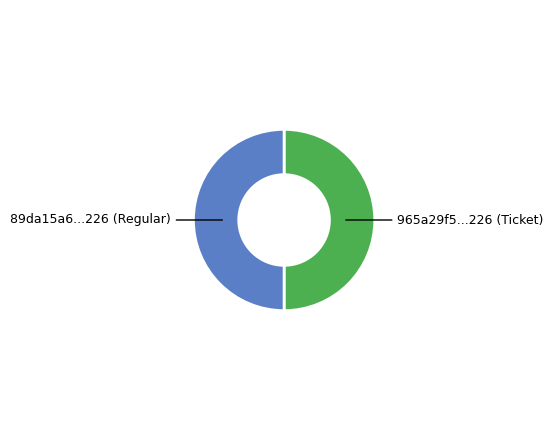

Is it true that 89da15a6...226 (Regular) is 61% of the pie?

False